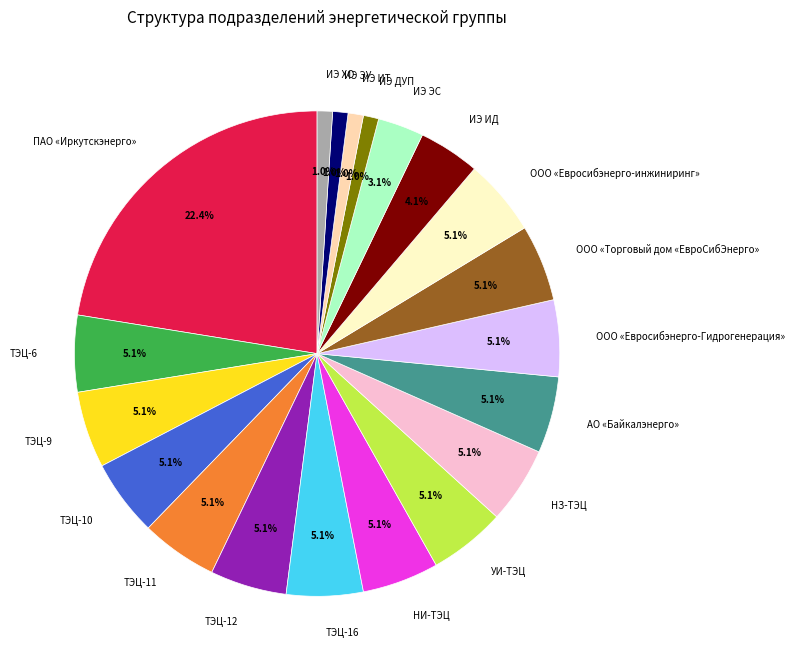

Approximately how many times larger is the value at ИЭ ХО compared to ИЭ ДУП?

1.0